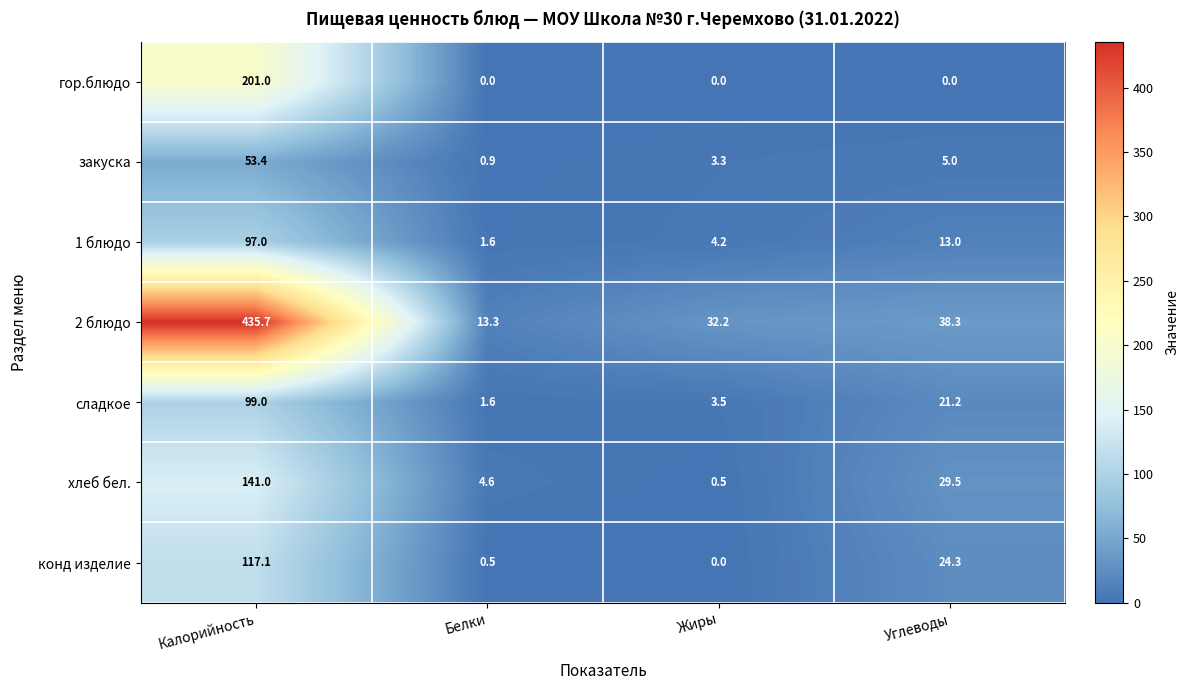

What is the difference between the закуска values at Белки and Жиры?

2.4